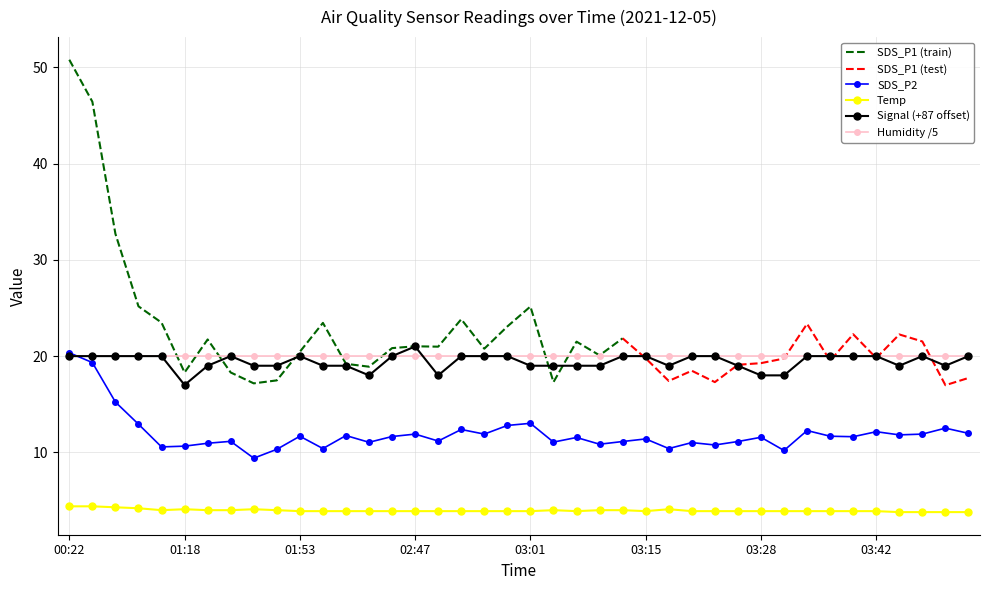

True or false: Humidity /5 and Temp cross at least once.

False